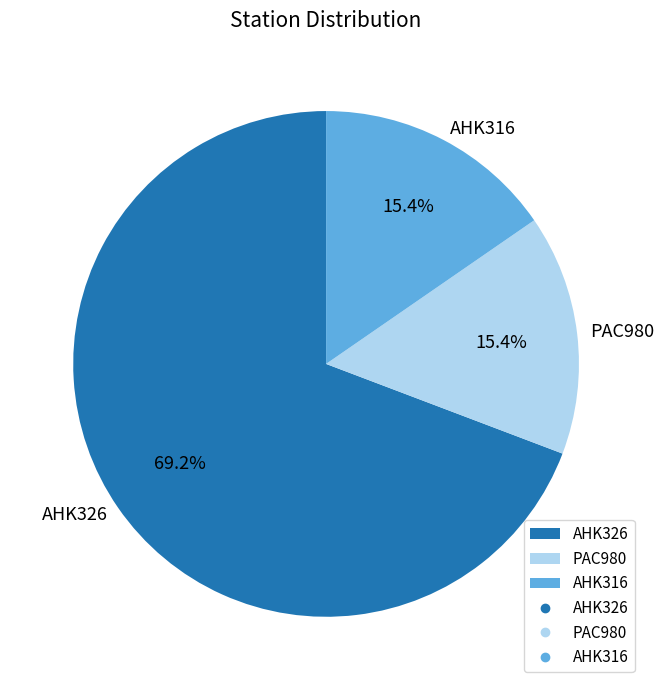

True or false: AHK326 accounts for 55% of the total.

False